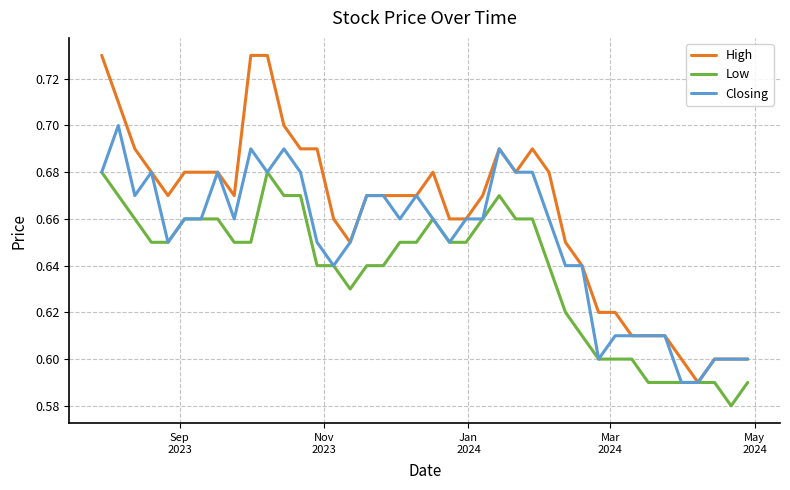

List the series in order of their peak value, highest first.

High, Closing, Low